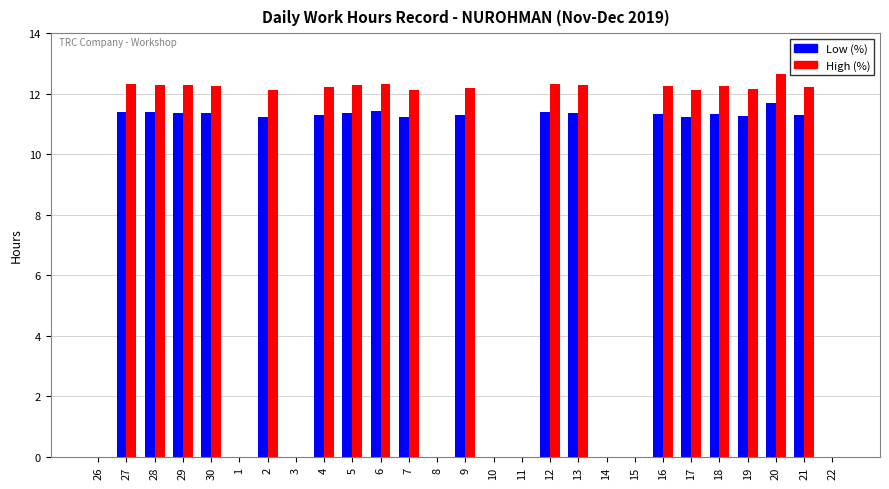

What is the highest value of the Low (%) series?

11.7